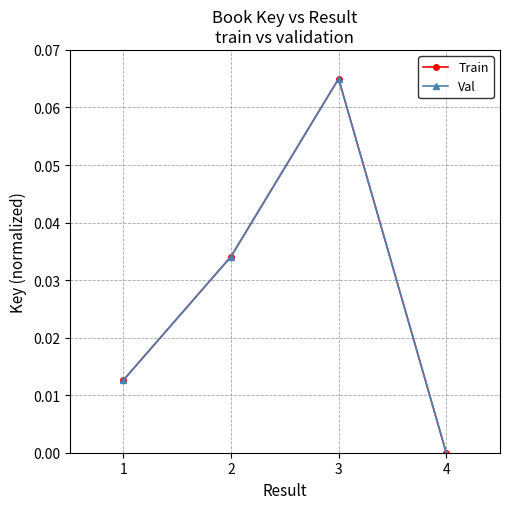

What is the sum of all Val values?

0.1